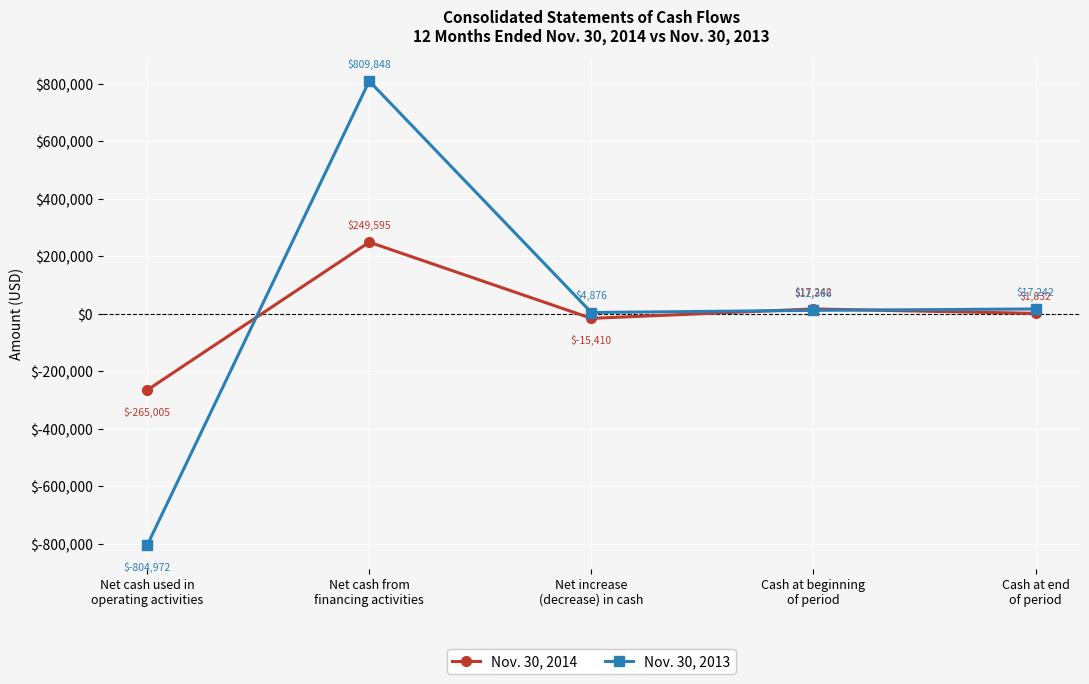

Does the chart have visible grid lines?

Yes